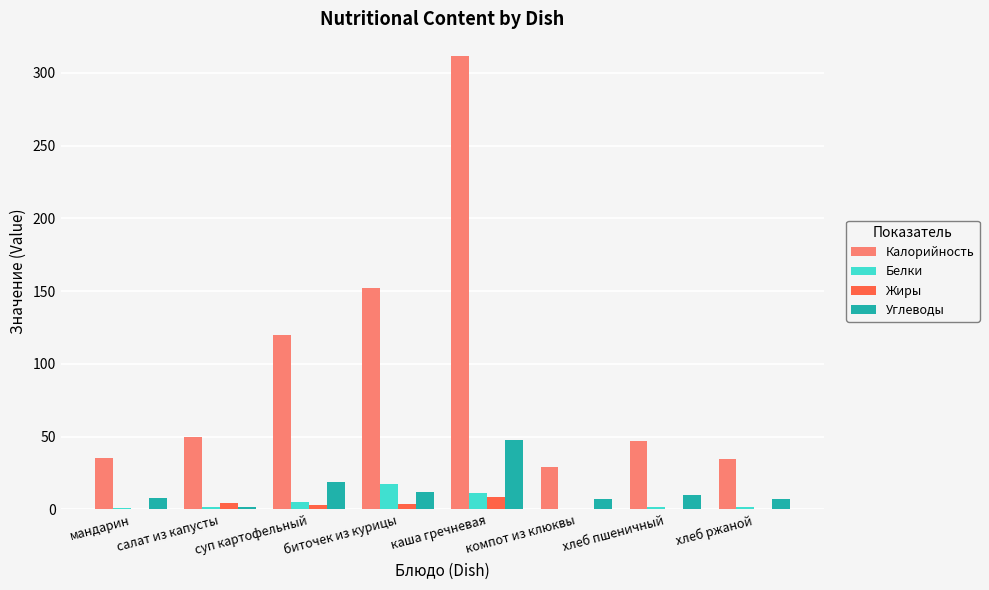

Which series has the largest total across all categories?

Калорийность